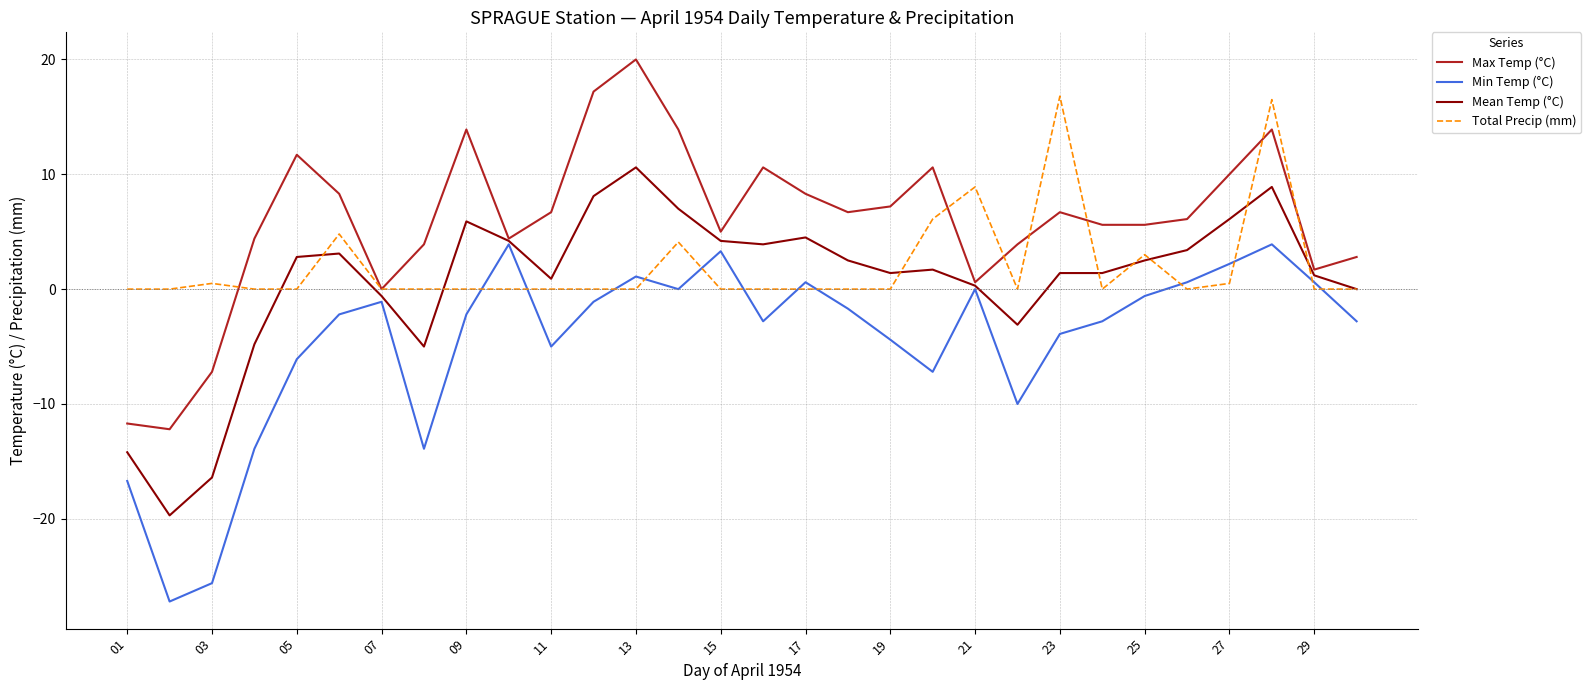

Which series has the widest spread of values?

Max Temp (°C)